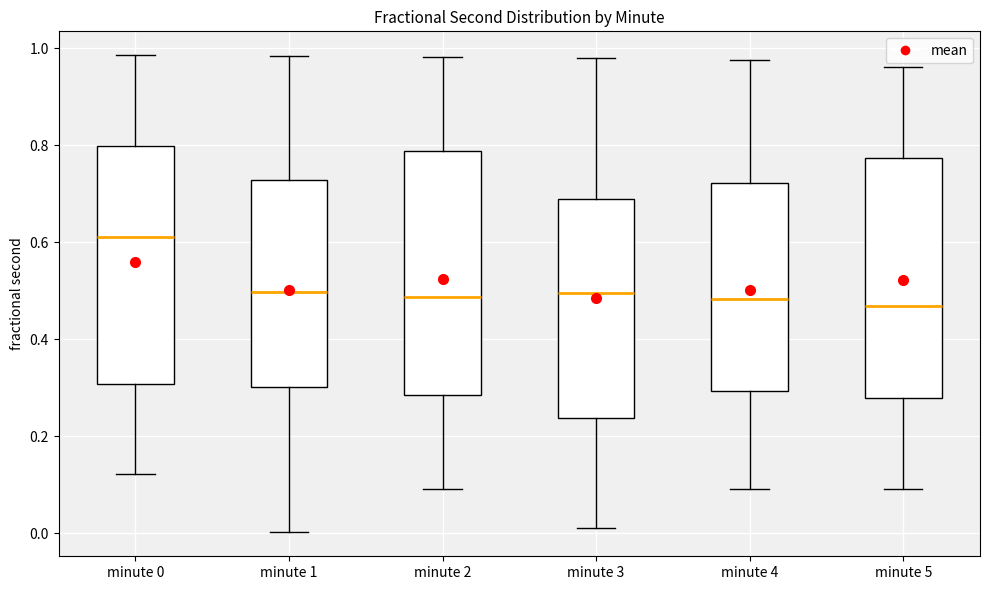

Reading left to right, read every box against the y-axis: the position of its median line, the range the box covers, and the ends of its whiskers. The values are not printed on the chart, so give them approximately, as read against the axis.

minute 0: median 0.62, box 0.30 to 0.80, whiskers 0.12 to 0.98
minute 1: median 0.50, box 0.30 to 0.72, whiskers 0.00 to 0.98
minute 2: median 0.48, box 0.28 to 0.78, whiskers 0.10 to 0.98
minute 3: median 0.50, box 0.24 to 0.70, whiskers 0.02 to 0.98
minute 4: median 0.48, box 0.30 to 0.72, whiskers 0.10 to 0.98
minute 5: median 0.46, box 0.28 to 0.78, whiskers 0.10 to 0.96